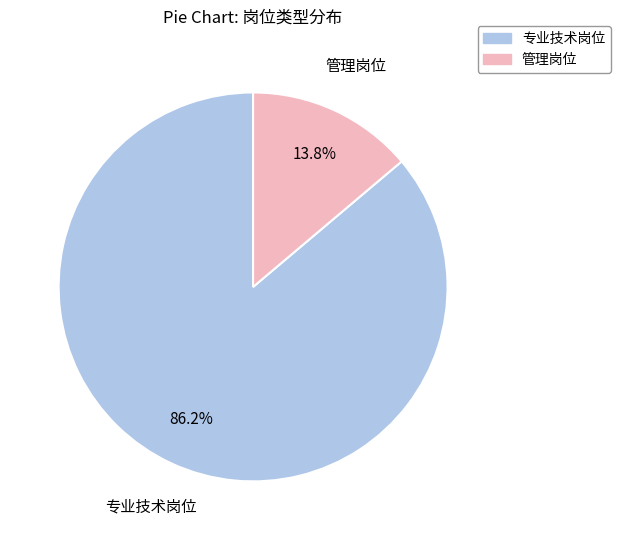

What is the ratio of the value at 专业技术岗位 to the value at 管理岗位?

6.2